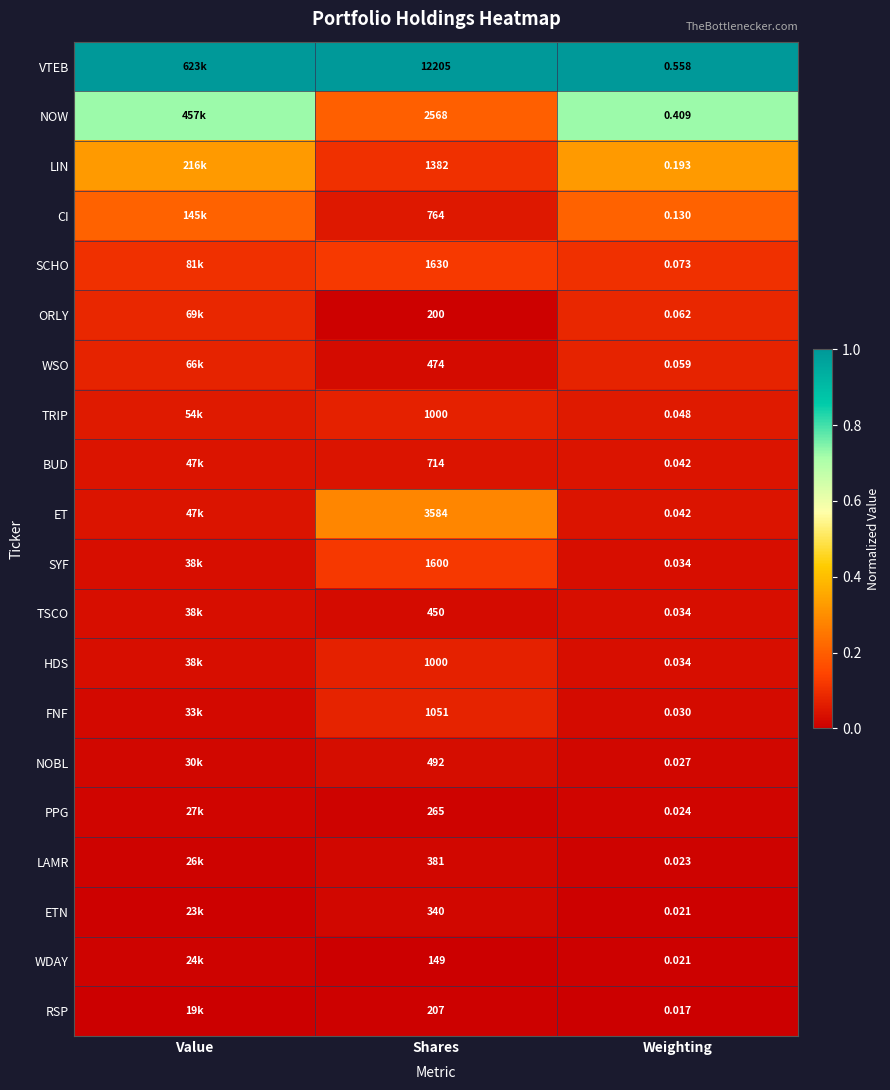

Is the value of BUD at Weighting greater than the value of SYF at Weighting?

Yes